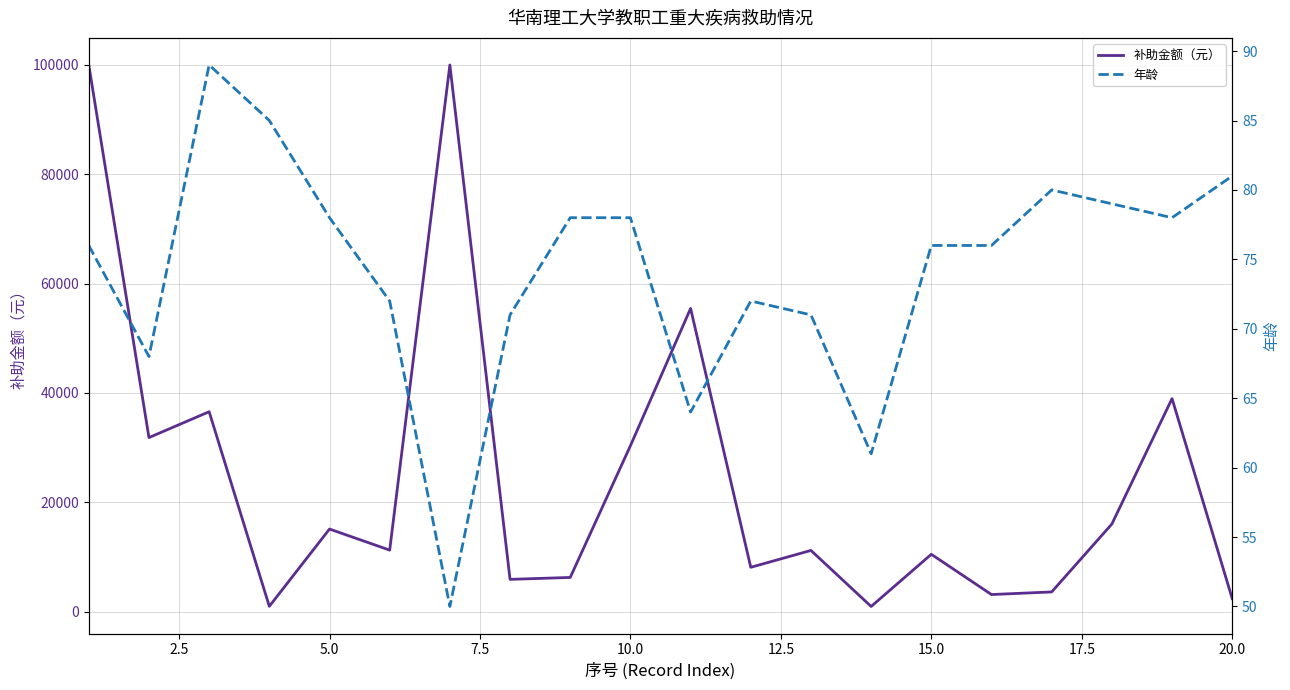

True or false: 年龄 and 补助金额（元） cross at least once.

False